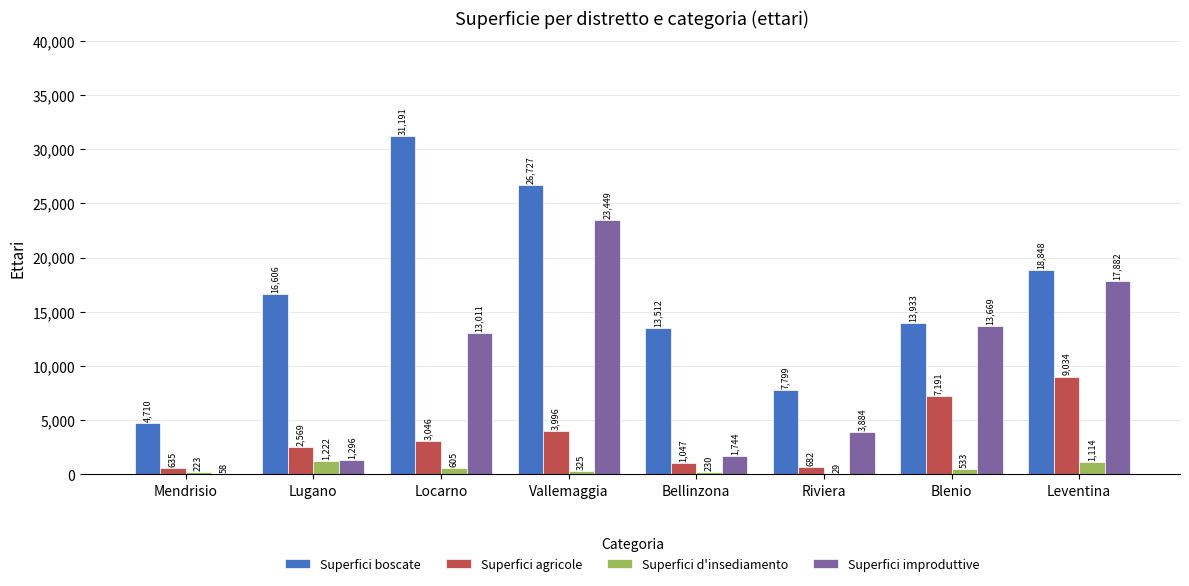

Is the value of Superfici improduttive at Vallemaggia greater than the value of Superfici agricole at Leventina?

Yes